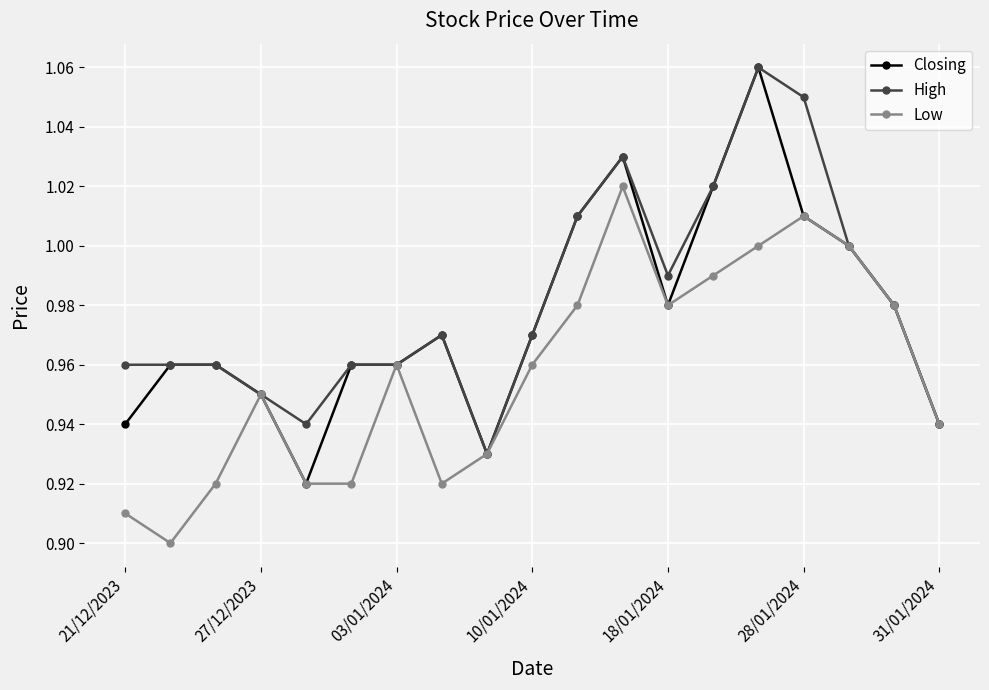

List the series in order of their overall mean, lowest first.

Low, Closing, High